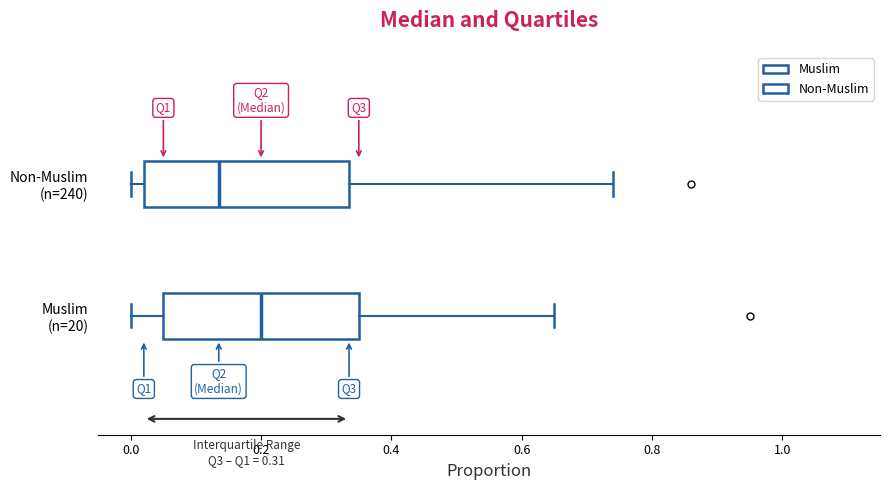

Which box has the furthest to the left median line?

Non-Muslim (n=240)